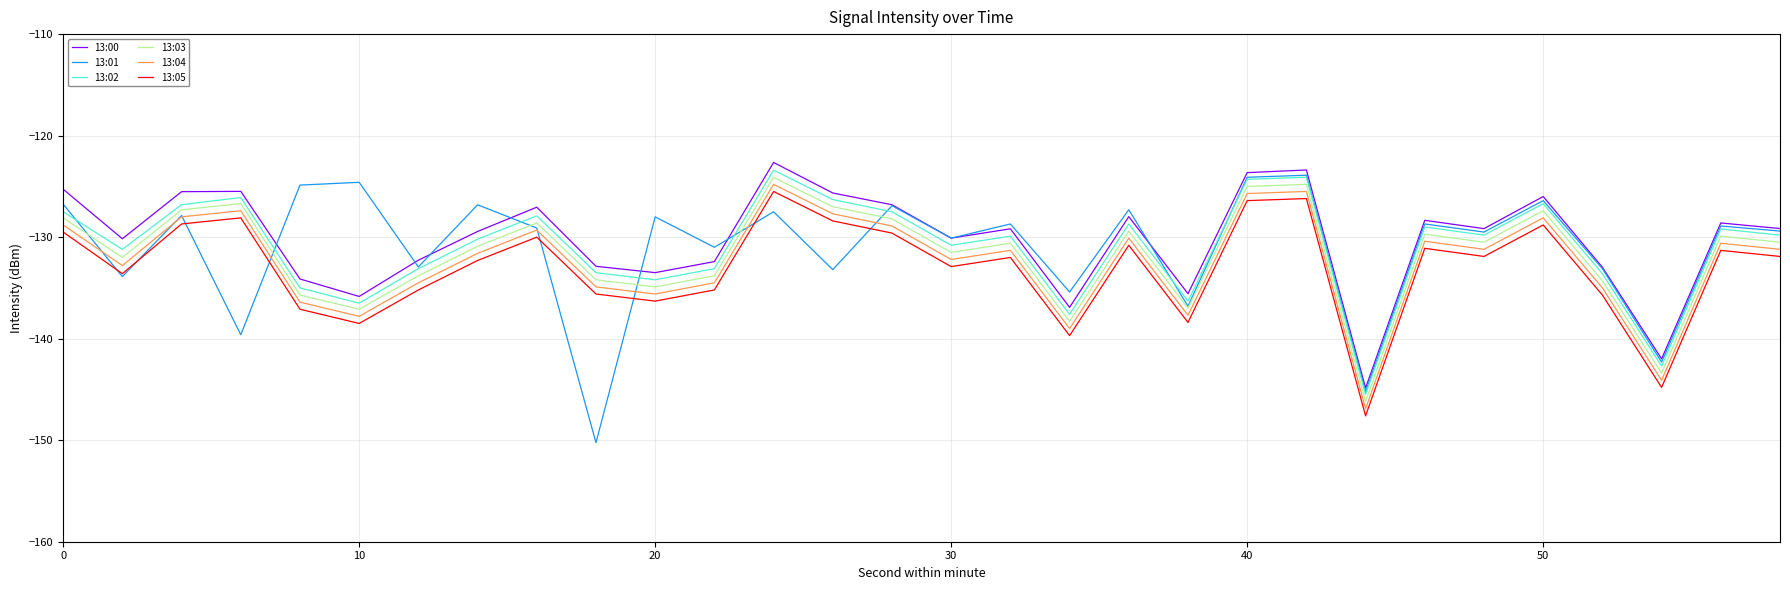

Which series has the largest range (max minus min)?

13:01